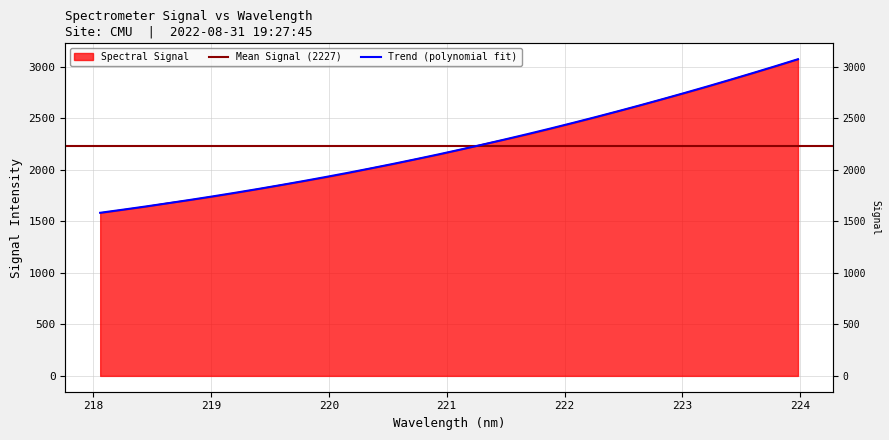

What is the value of the 5th point from the left?

1706.8